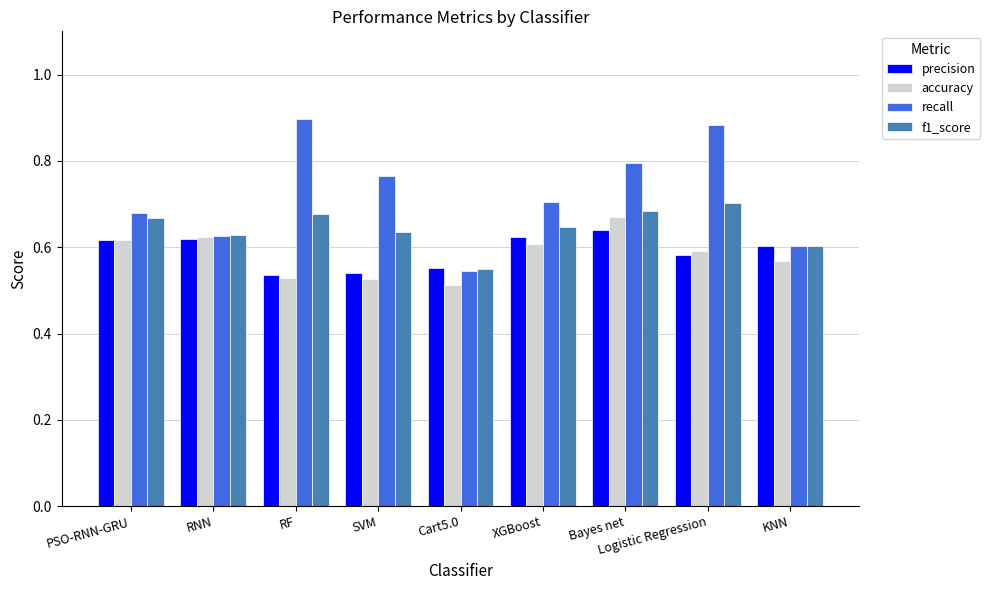

Is it true that recall equals 0.6 at RNN?

True